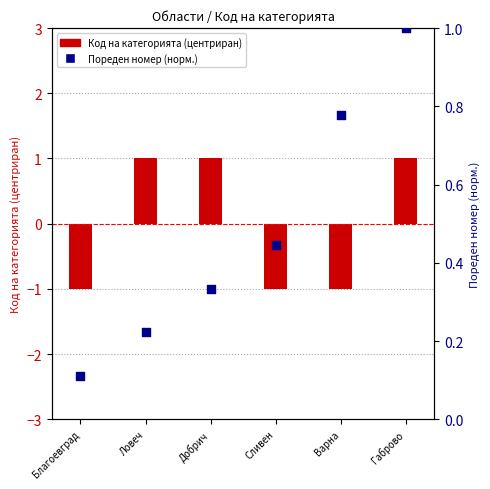

What are all the series names shown in the legend?

Код на категорията (центриран), Пореден номер (норм.)